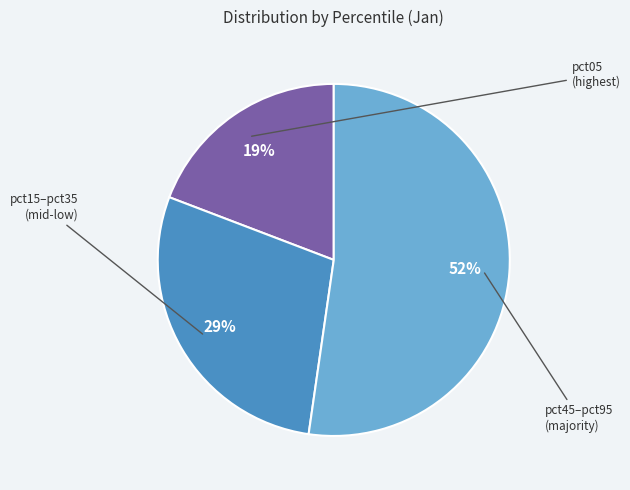

To the nearest percent, what is the average slice percentage?

33%